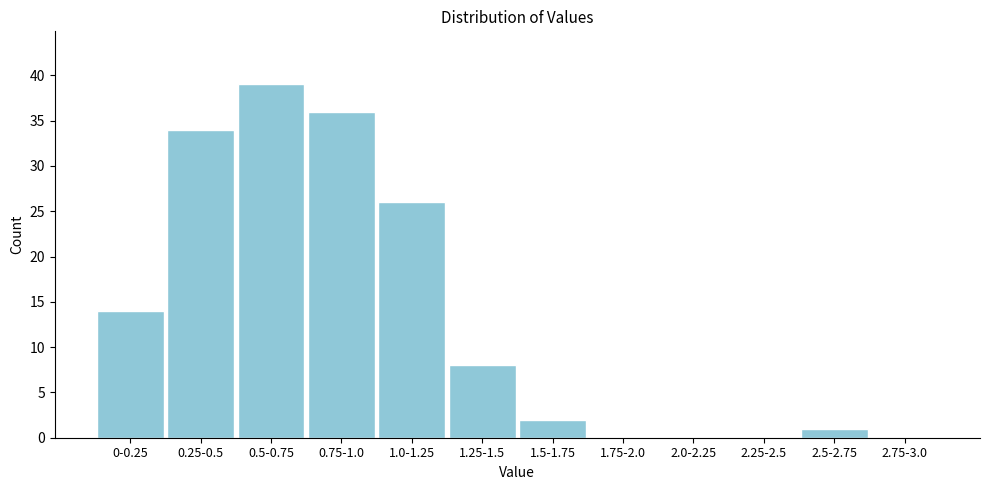

Reading left to right, transcribe all the data shown in this chart.

0-0.25=14	0.25-0.5=34	0.5-0.75=39	0.75-1.0=36	1.0-1.25=26	1.25-1.5=8	1.5-1.75=2	1.75-2.0=0	2.0-2.25=0	2.25-2.5=0	2.5-2.75=1	2.75-3.0=0